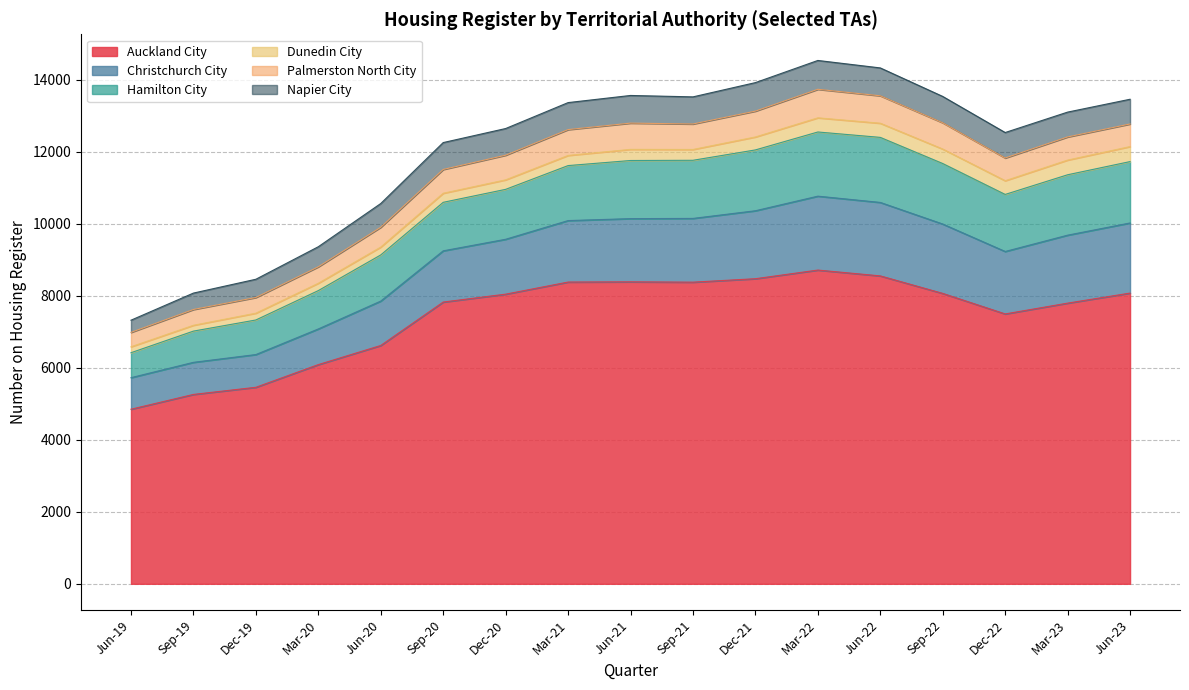

What is the highest value of the Auckland City series?

8712